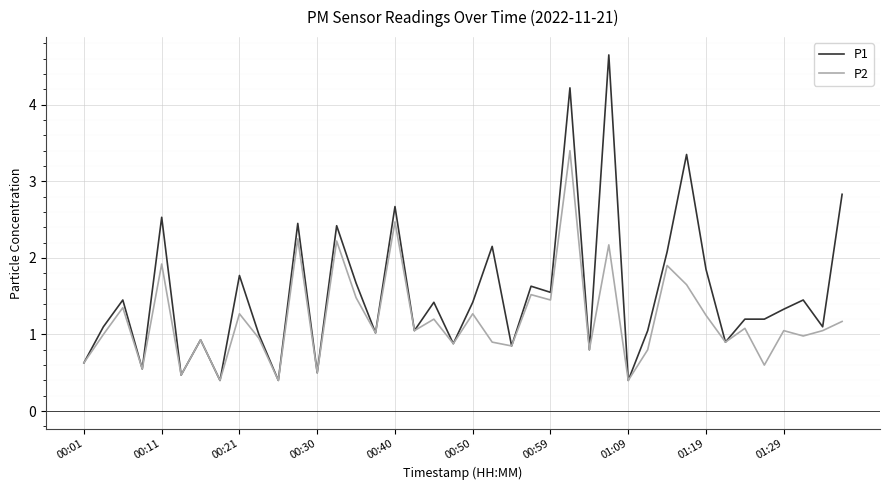

Which series has the largest total across all categories?

P1